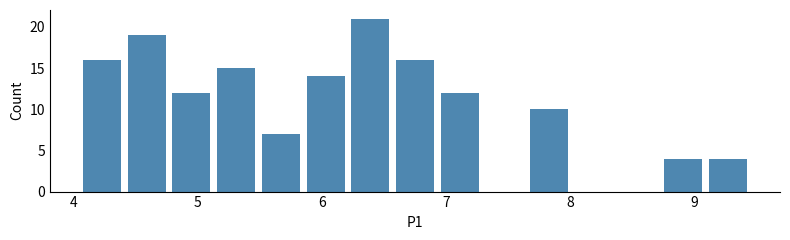

Read against the x-axis, roughly where is the centre of the tallest bar?

6.4